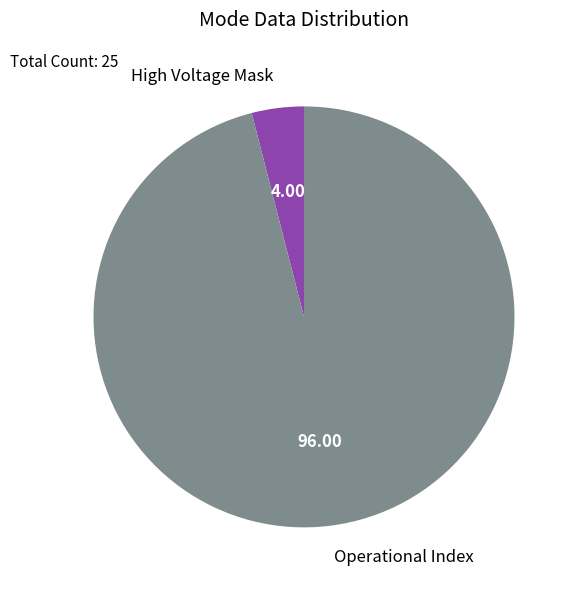

Rank the categories by value from lowest to highest.

High Voltage Mask, Operational Index